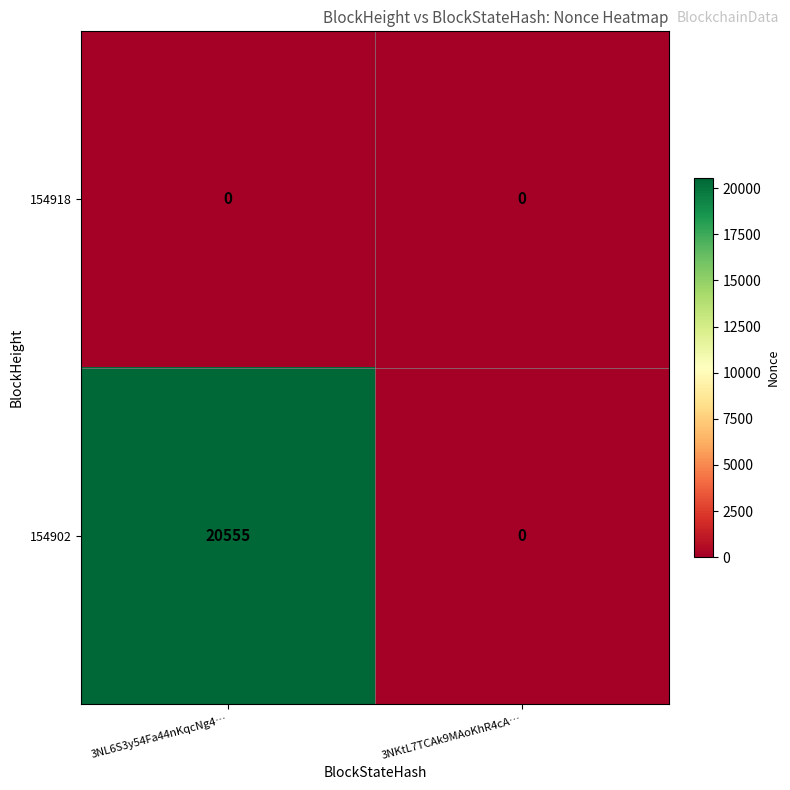

Which series has the widest spread of values?

154902